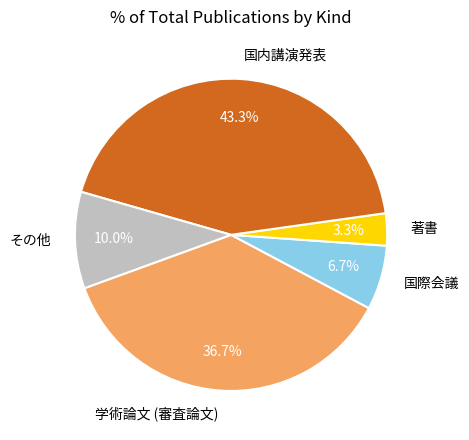

Rank the categories by value from lowest to highest.

著書, 国際会議, その他, 学術論文 (審査論文), 国内講演発表